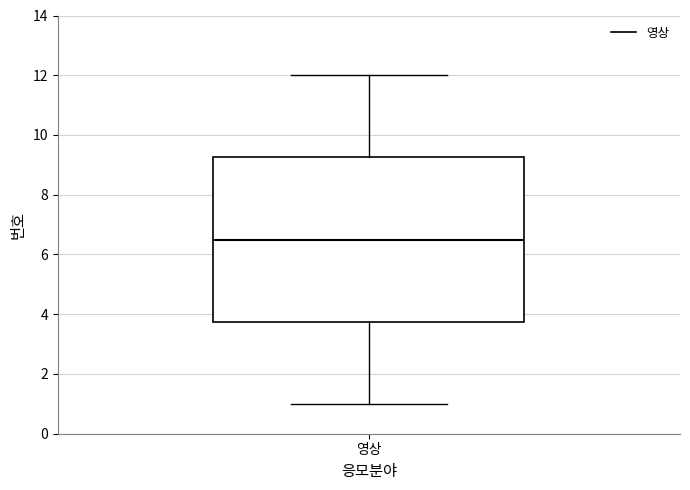

Read this box plot against the y-axis: the position of the median line, the range covered by the box, and the ends of both whiskers. The values are not printed on the chart, so give them approximately, as read against the axis.

median 6.6, box 3.8 to 9.2, whiskers 1.0 to 12.0